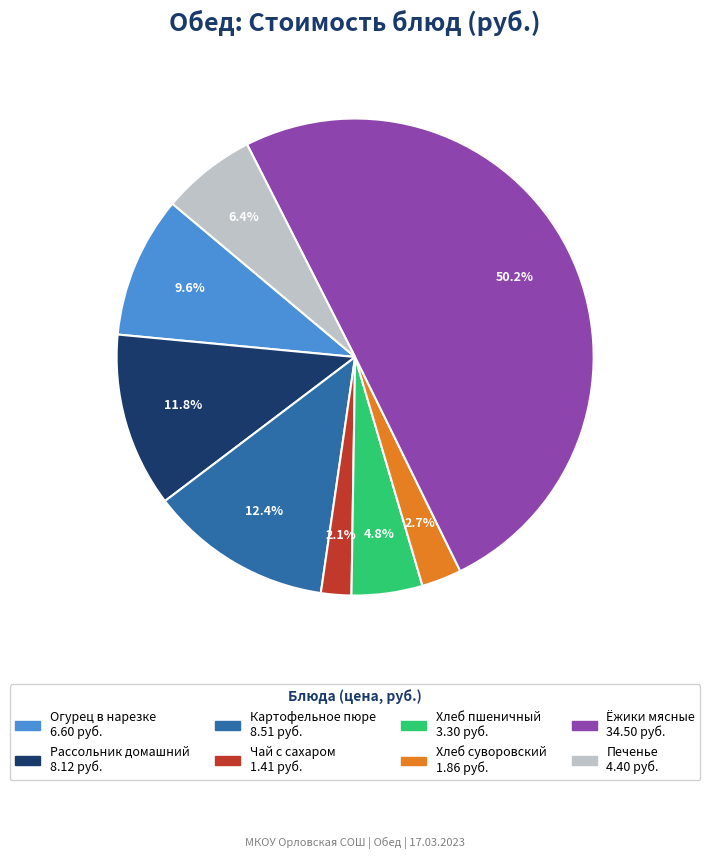

To the nearest percent, what portion does Чай с сахаром represent?

2%